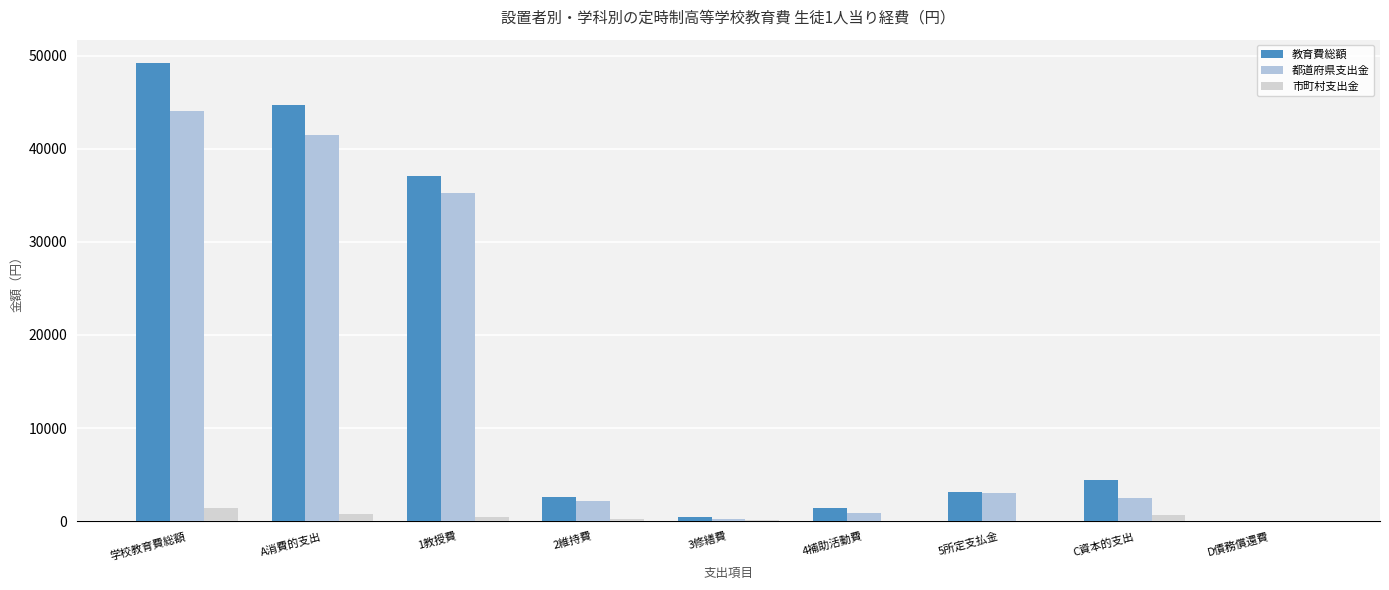

Rank the series by their maximum value, from highest to lowest.

教育費総額, 都道府県支出金, 市町村支出金